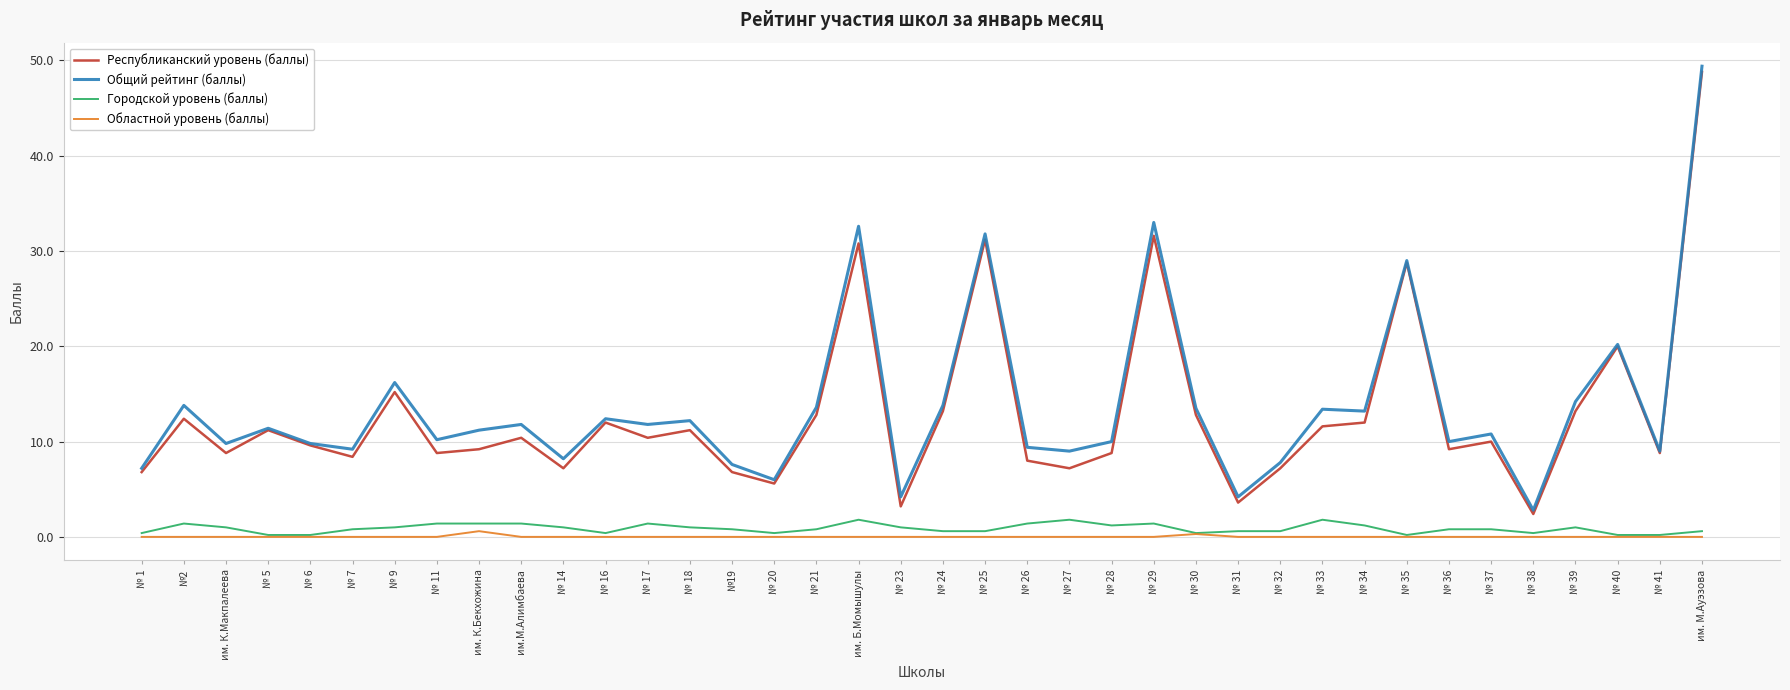

What position from the right is №19?

24